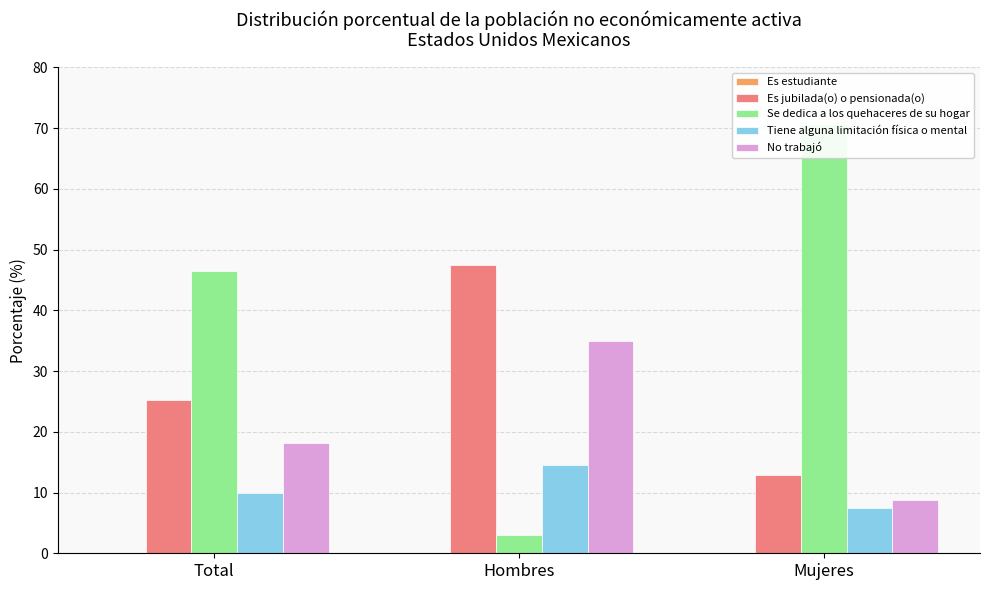

How many series are shown in this chart?

5